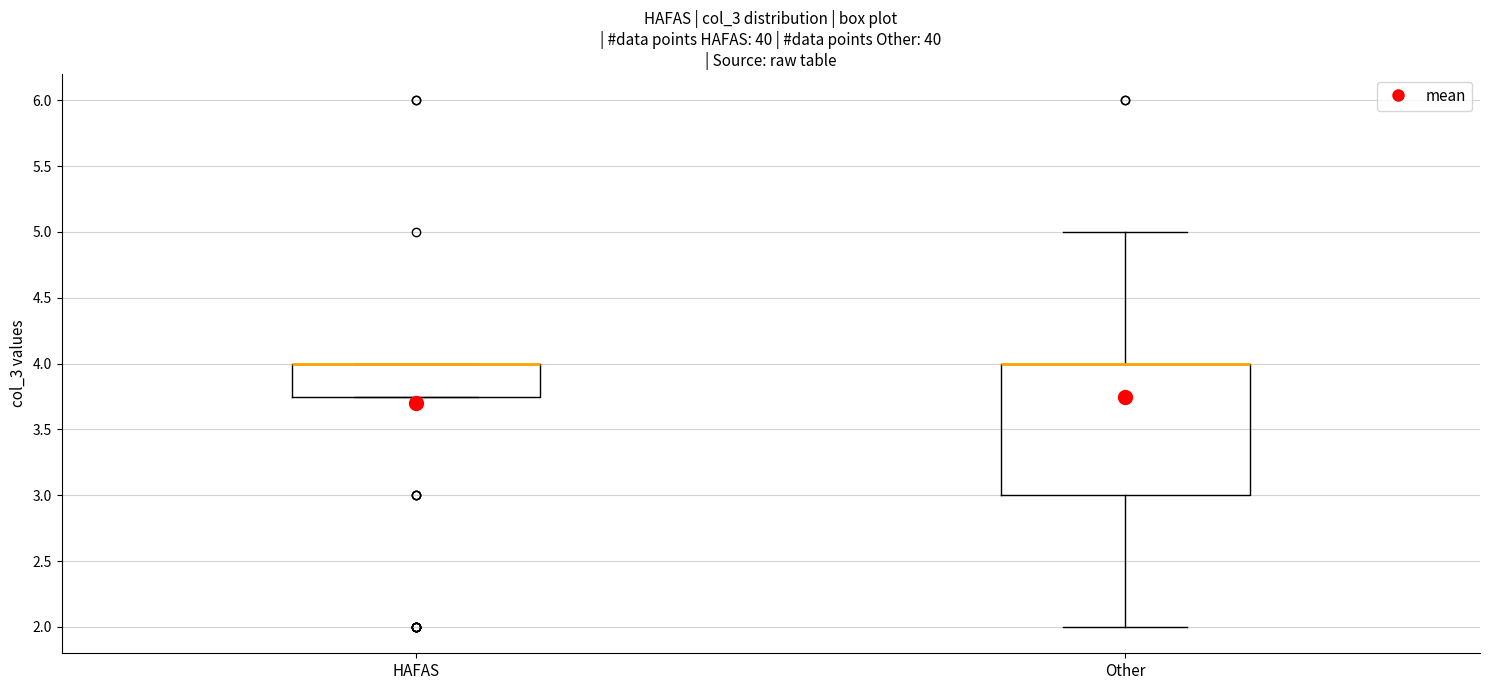

Reading left to right, transcribe this box plot: for each box, give where its median line is, the range the box spans, and where its two whiskers end, as read against the y-axis. The values are not printed on the chart, so give them approximately, as read against the axis.

HAFAS: median 4.00 (drawn on the box's upper edge), box 3.75 to 4.00, whiskers 3.75 to 4.00
Other: median 4.00 (drawn on the box's upper edge), box 3.00 to 4.00, whiskers 2.00 to 5.00